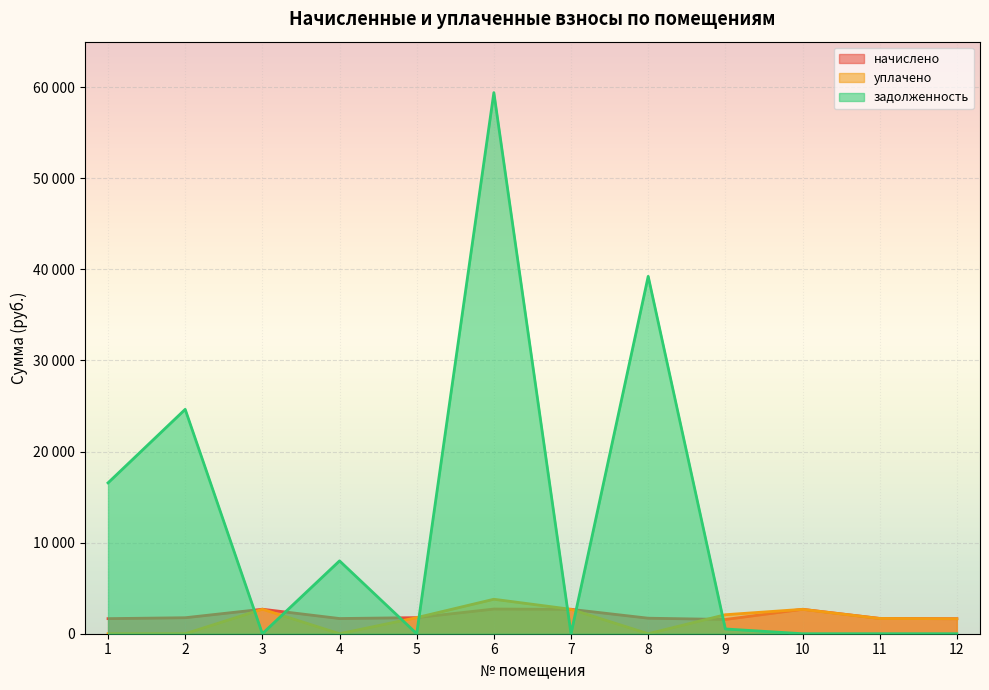

What is the maximum value for уплачено?

3784.7